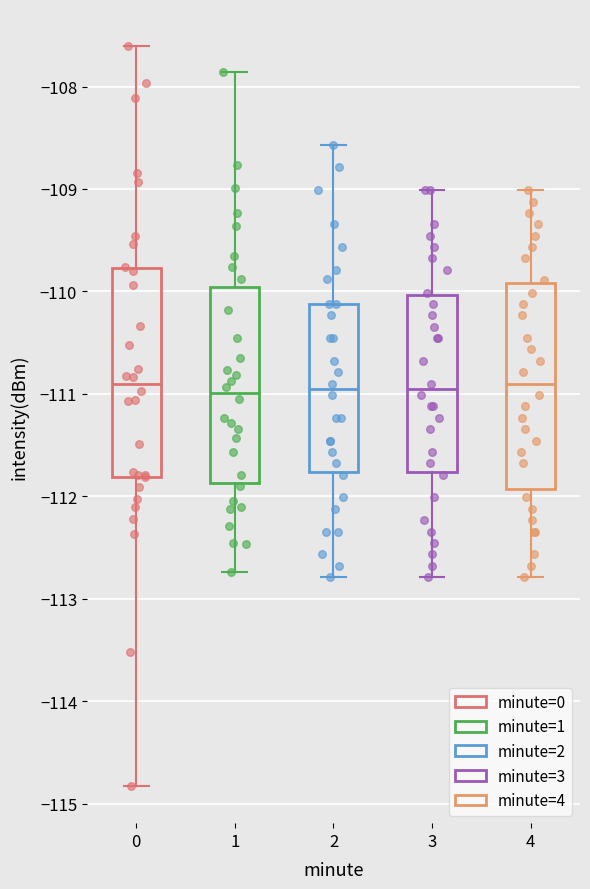

Where does the upper whisker of the box at x = 0 end on the y-axis? The values are not printed on the chart, so give them approximately, as read against the axis.

-107.6